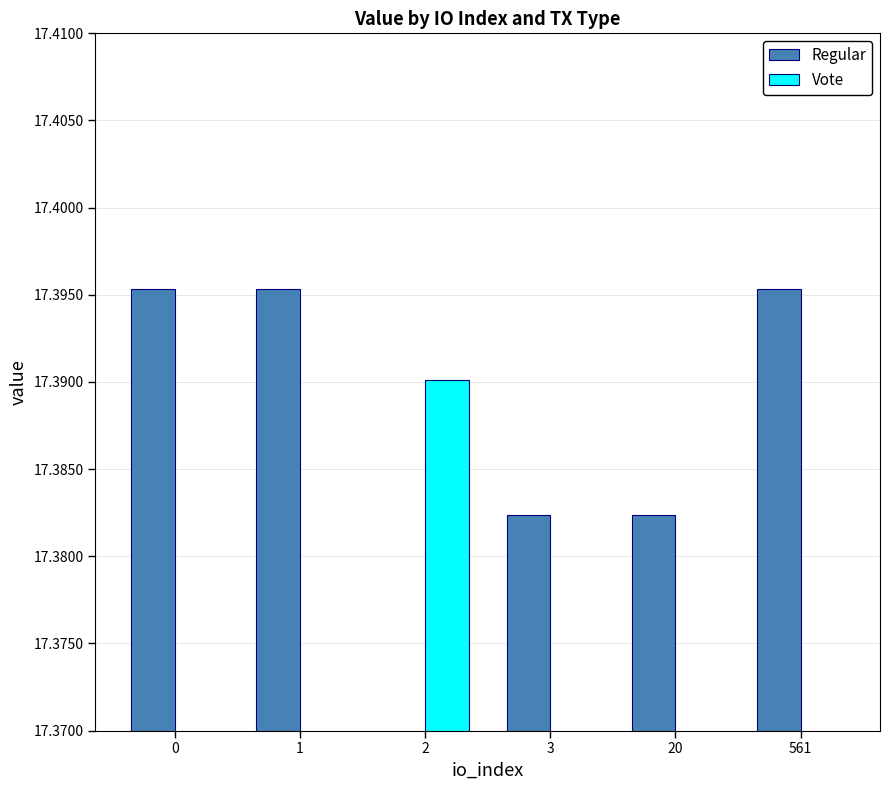

What is the greatest value displayed?

17.4